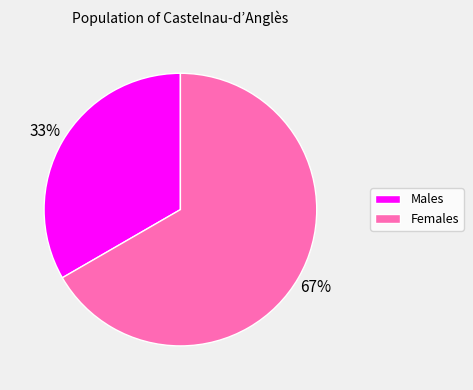

To the nearest percent, what is the average slice percentage?

50%